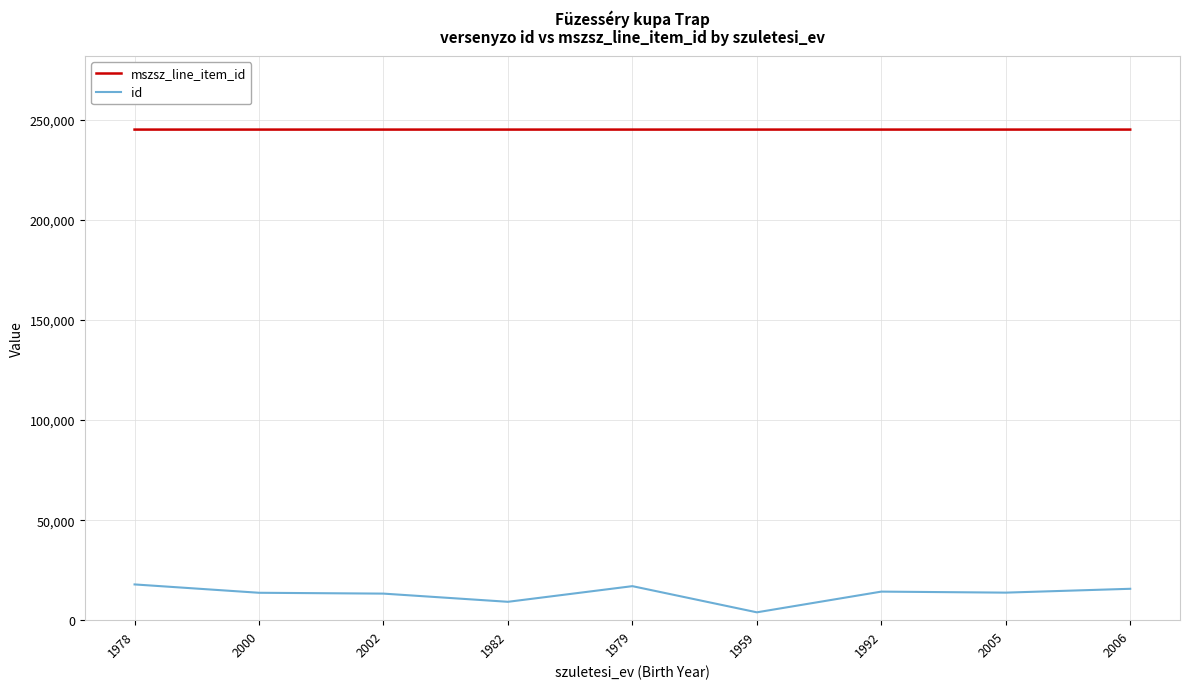

List the series in order of their overall mean, highest first.

mszsz_line_item_id, id